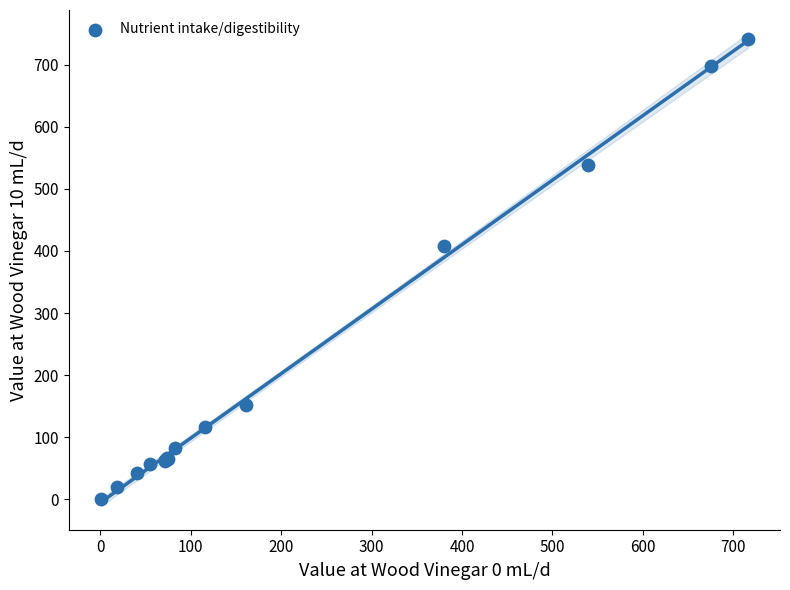

What Y value in the scatter plot is closest to 370?

408.7